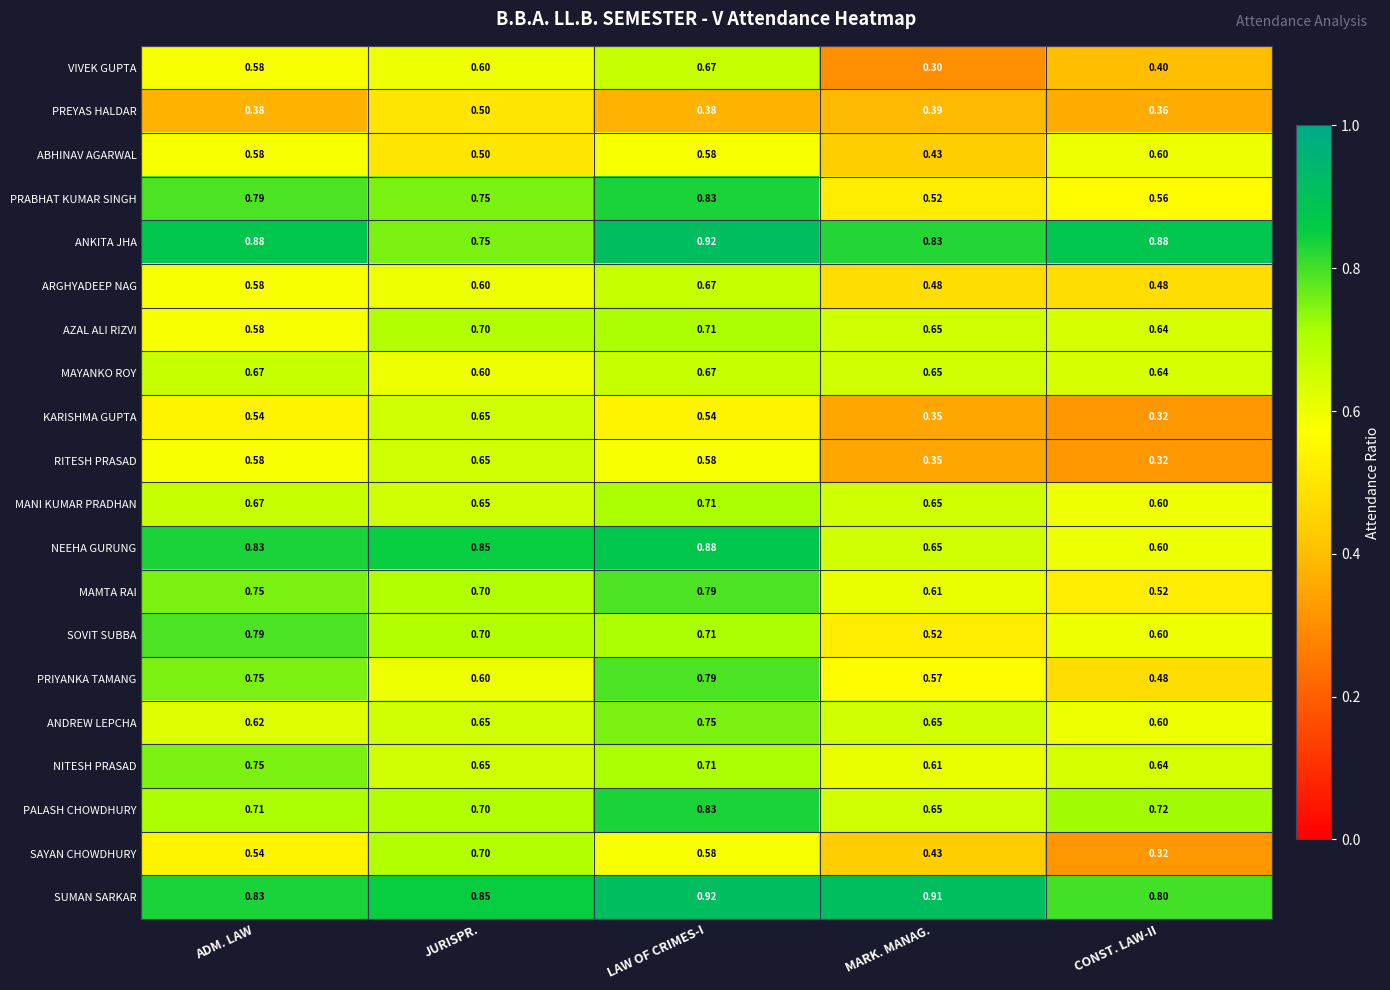

How many data points does each series have?

5